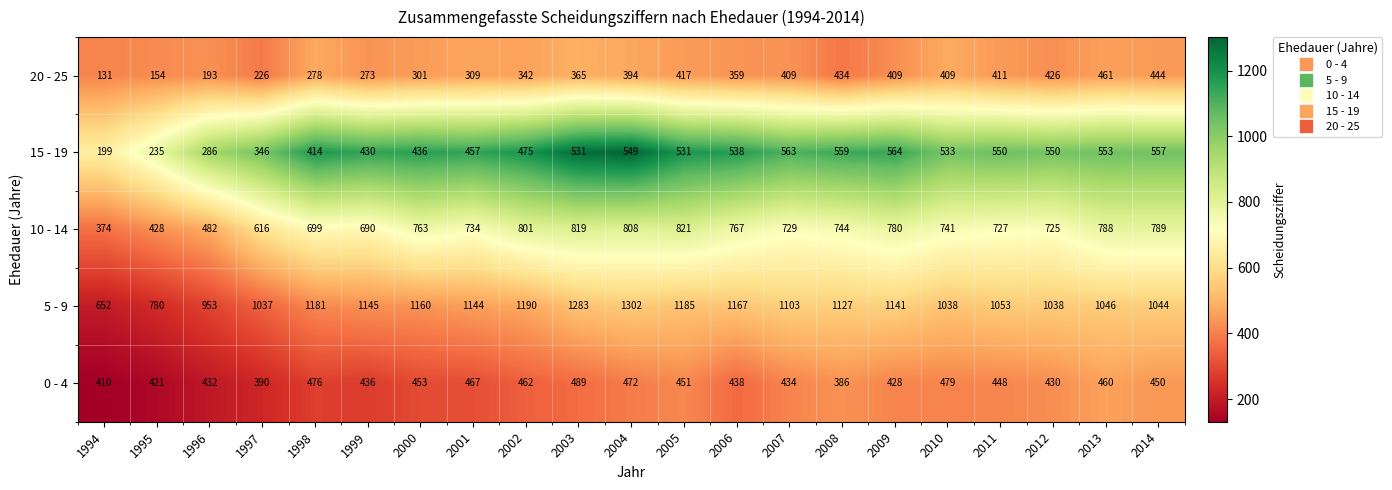

At which category is the sum across all series the highest?

2004